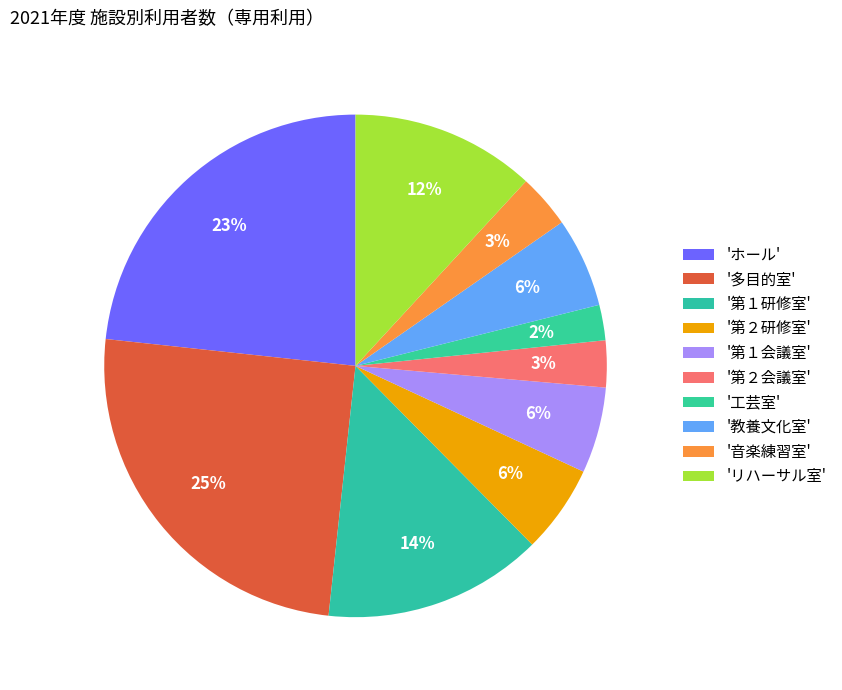

How many segments does this pie chart have?

10